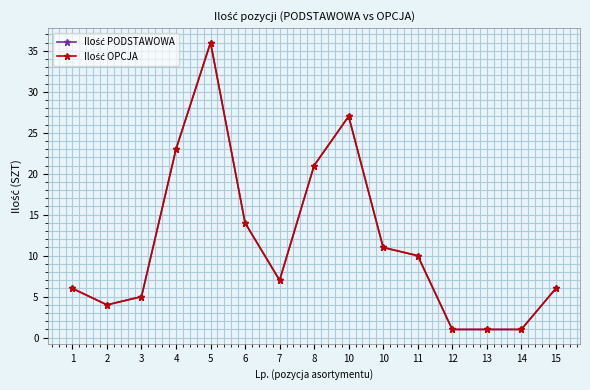

Is this an area chart (filled region under the line)?

No